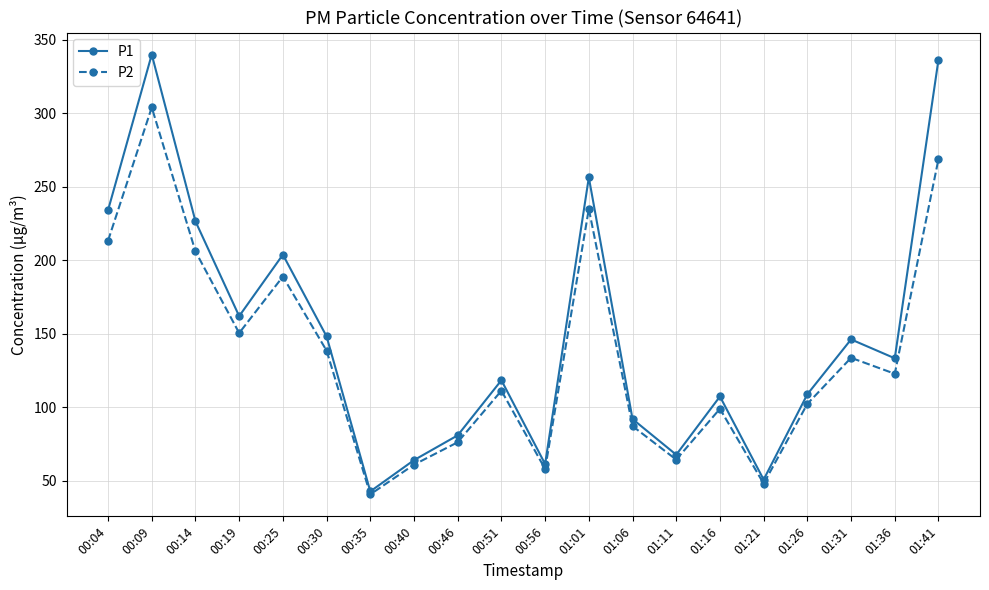

What are all the series names shown in the legend?

P1, P2